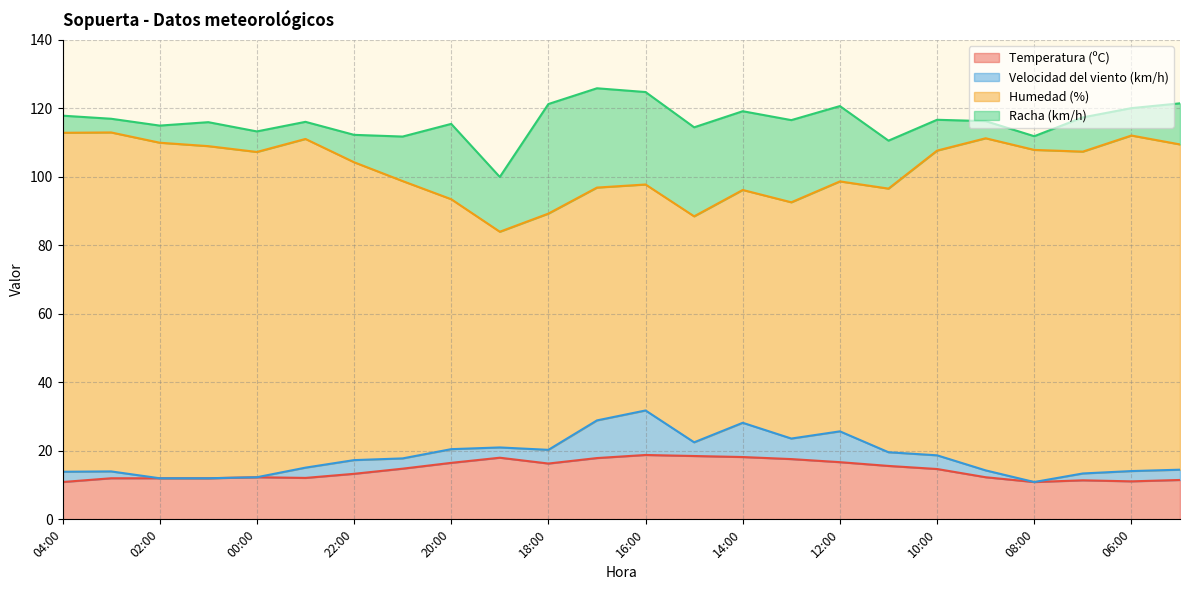

How many interior local valleys does the Temperatura (ºC) series have?

4